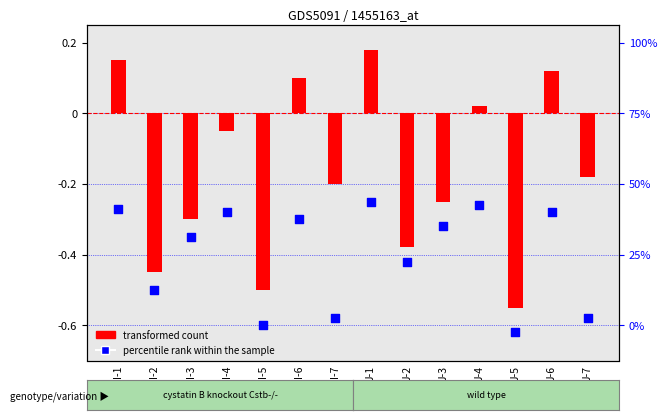

Which has a higher value, I-5 or J-2?

J-2